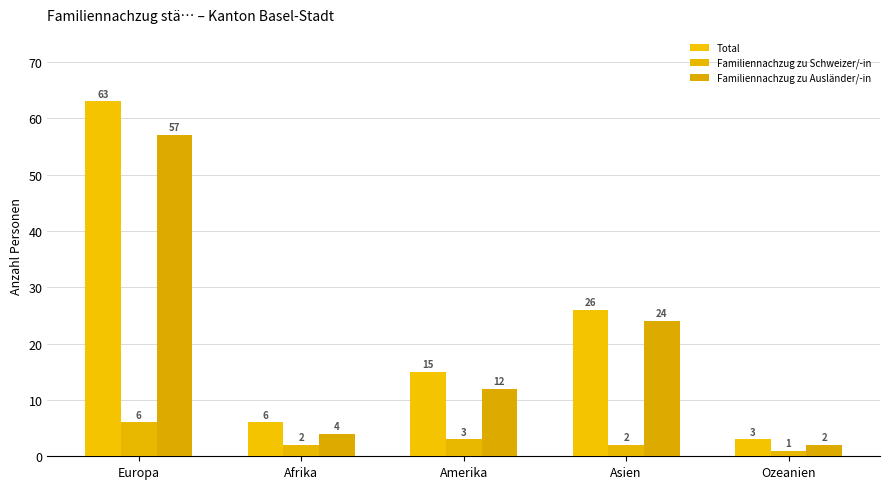

Which series has the largest total across all categories?

Total